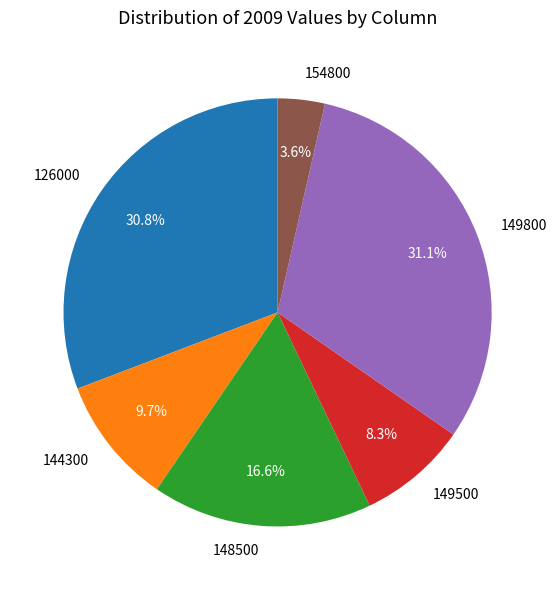

Which slice is the smallest?

154800